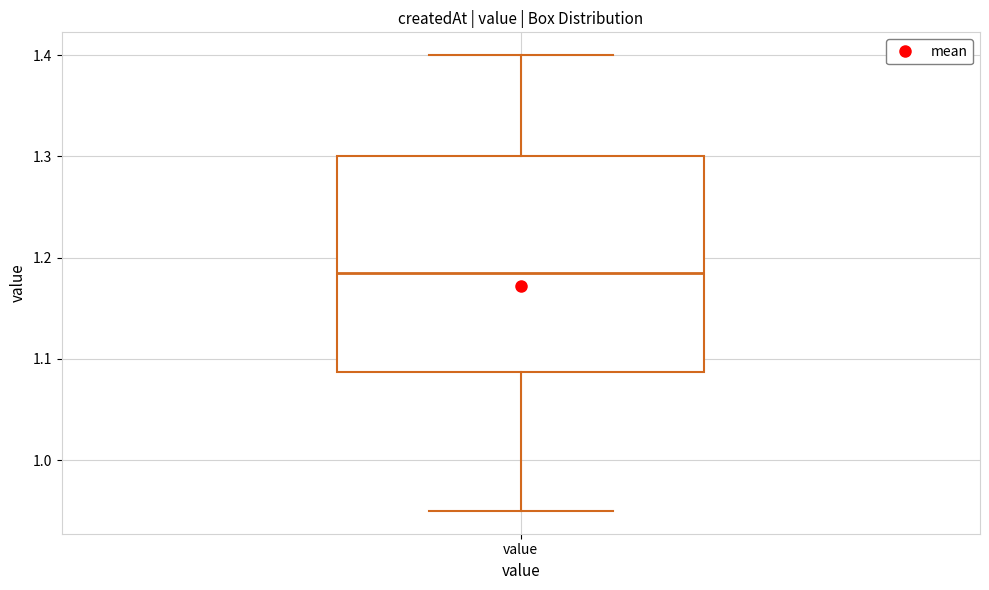

Read this box plot against the y-axis: the position of the median line, the range covered by the box, and the ends of both whiskers. The values are not printed on the chart, so give them approximately, as read against the axis.

median 1.19, box 1.09 to 1.30, whiskers 0.95 to 1.40